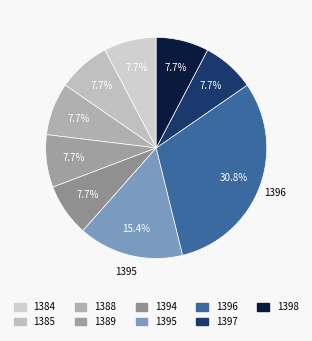

To the nearest percent, what percentage of the pie is 1398?

8%